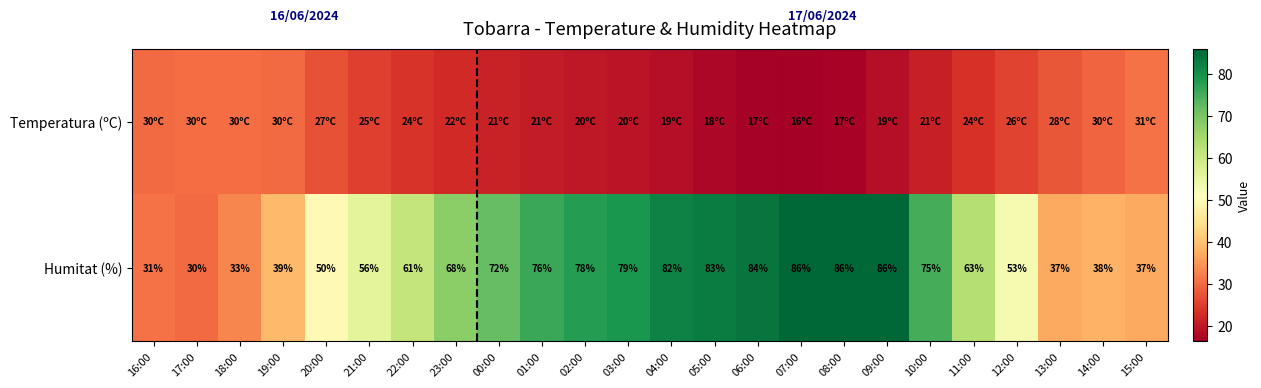

Which has a higher value, 08:00 or 18:00?

18:00